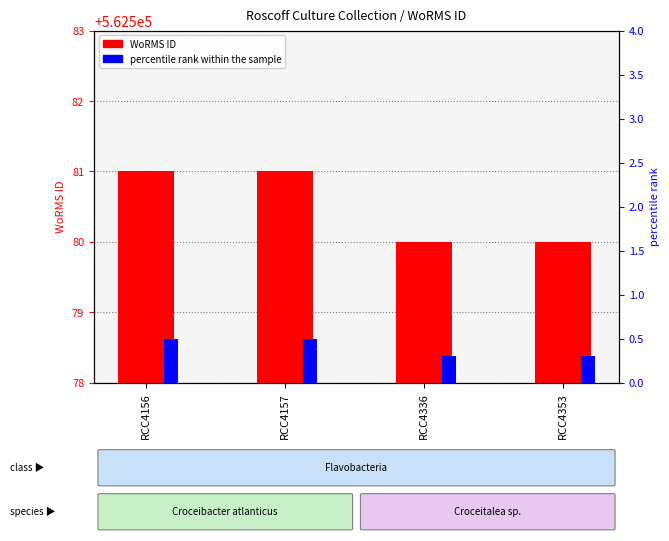

How many bars are there in total?

8